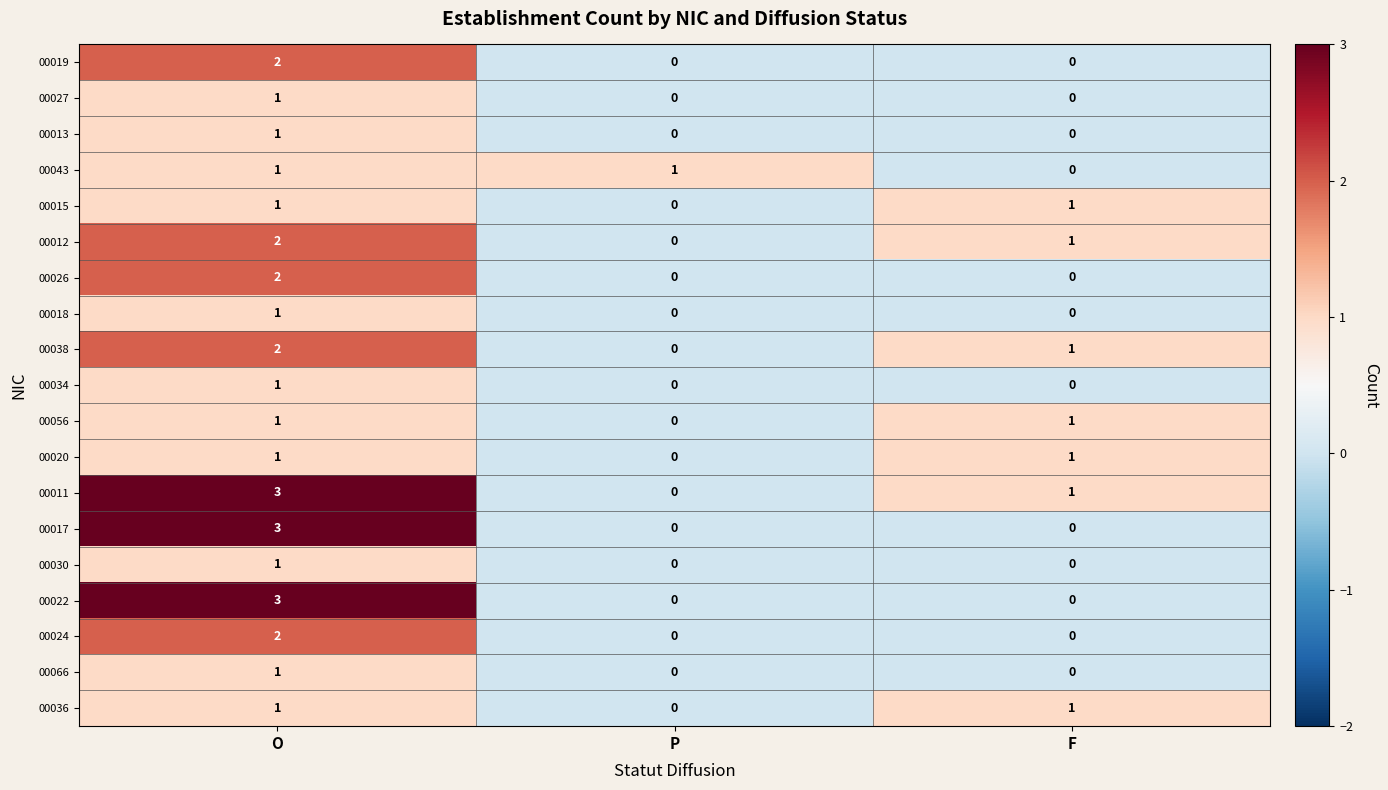

True or false: 00019 has a value of 0 at F.

True